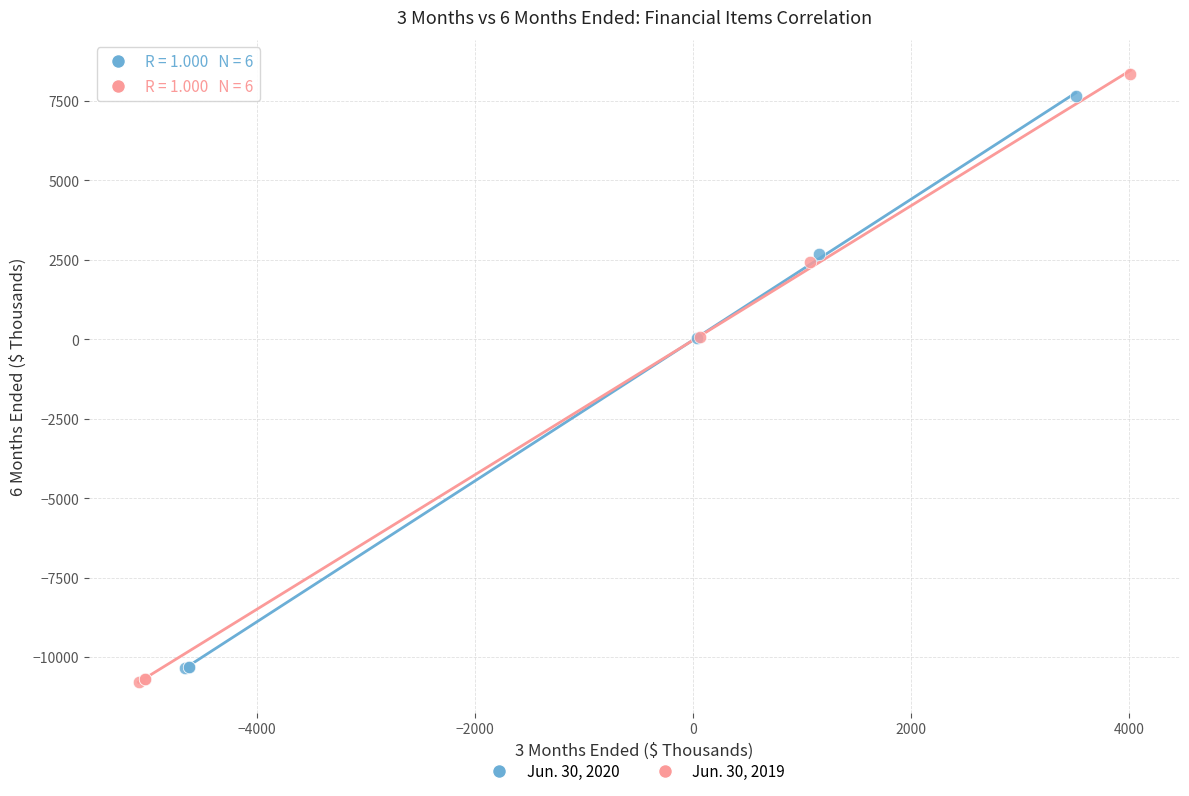

Which series contains the lowest Y value?

Jun. 30, 2019